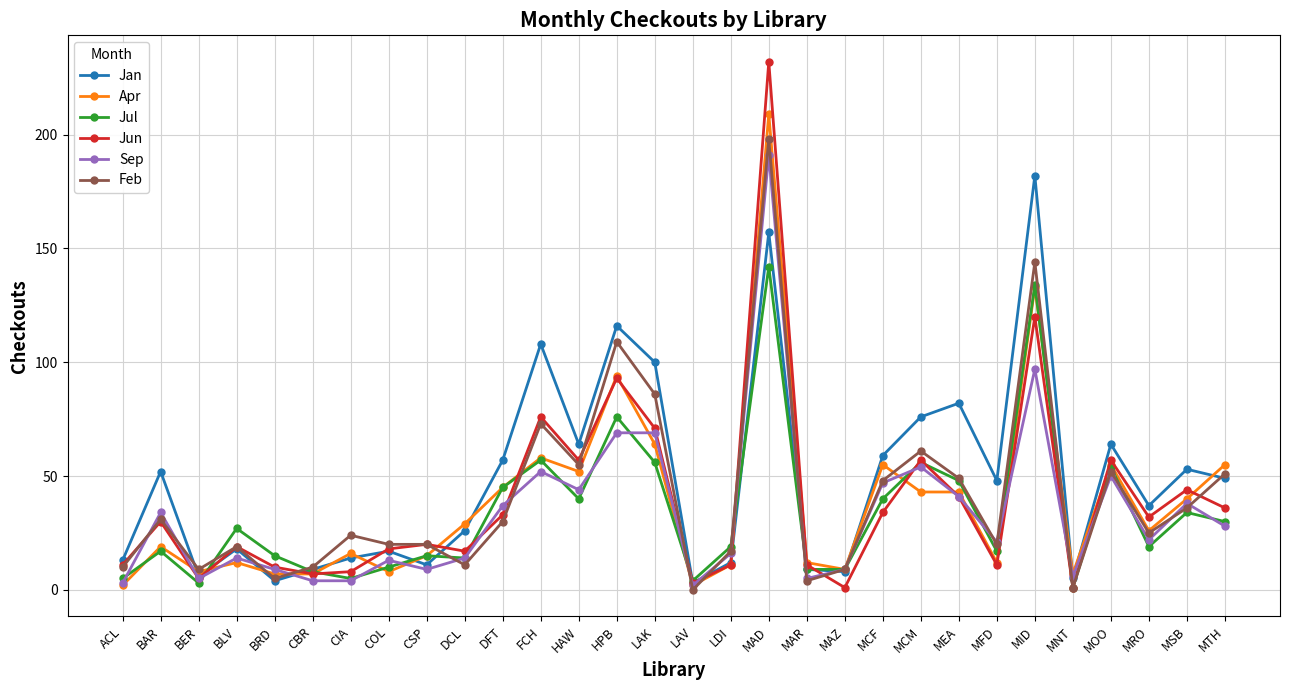

Which series changed the most between HPB and MTH?

Jan